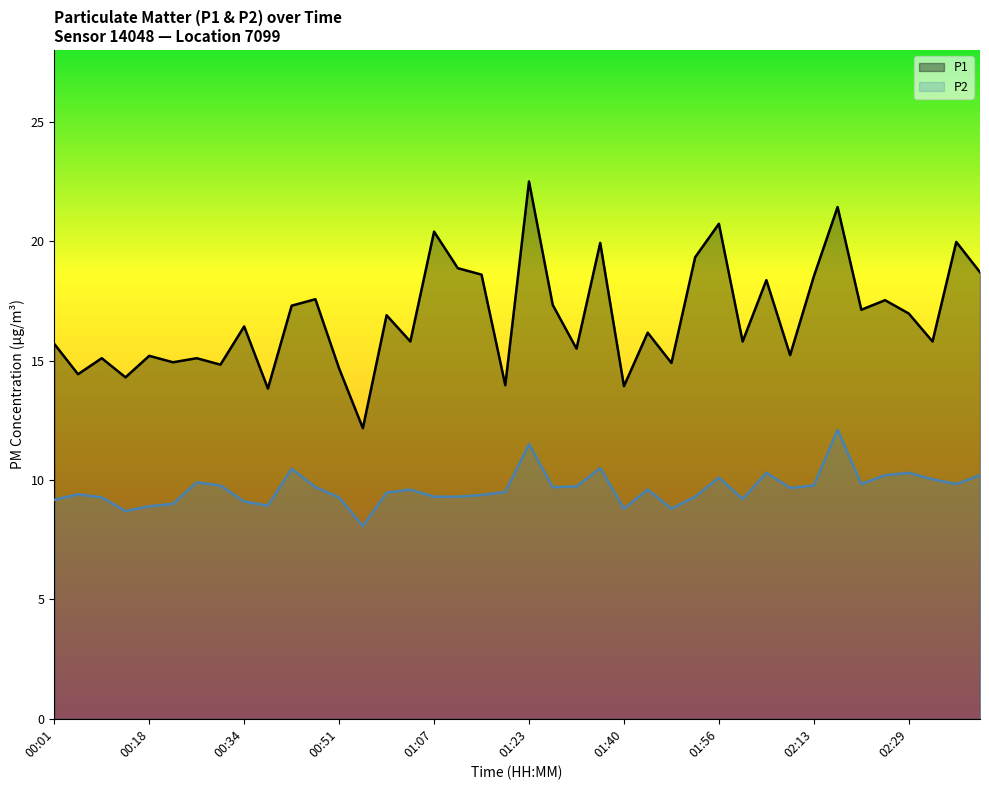

True or false: P2 has a value of 9.2 at 00:01.

True